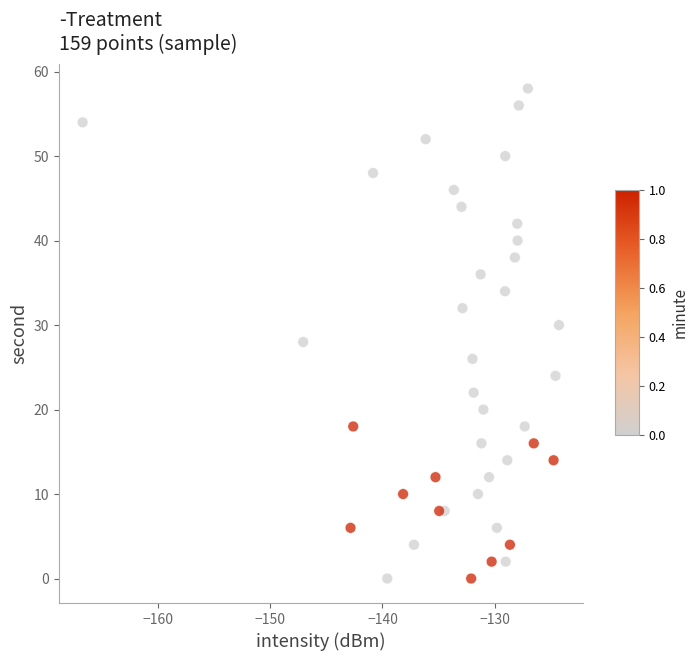

What is the range of Y values (max minus min)?

58